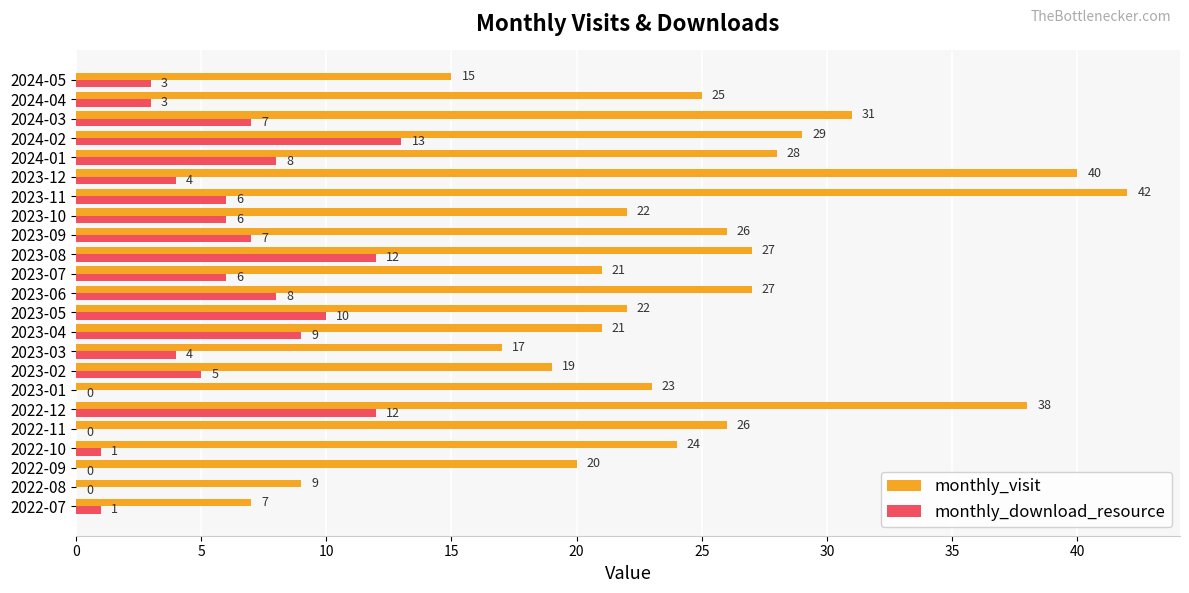

What is the sum of all monthly_download_resource values?

125